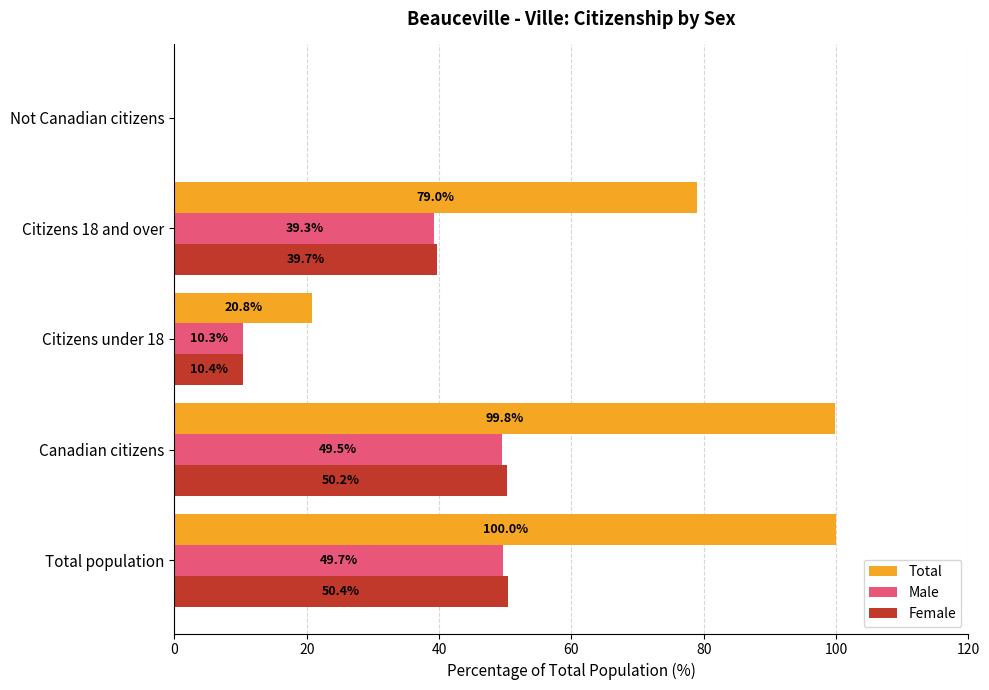

Which series changed the most between Total population and Citizens 18 and over?

Total